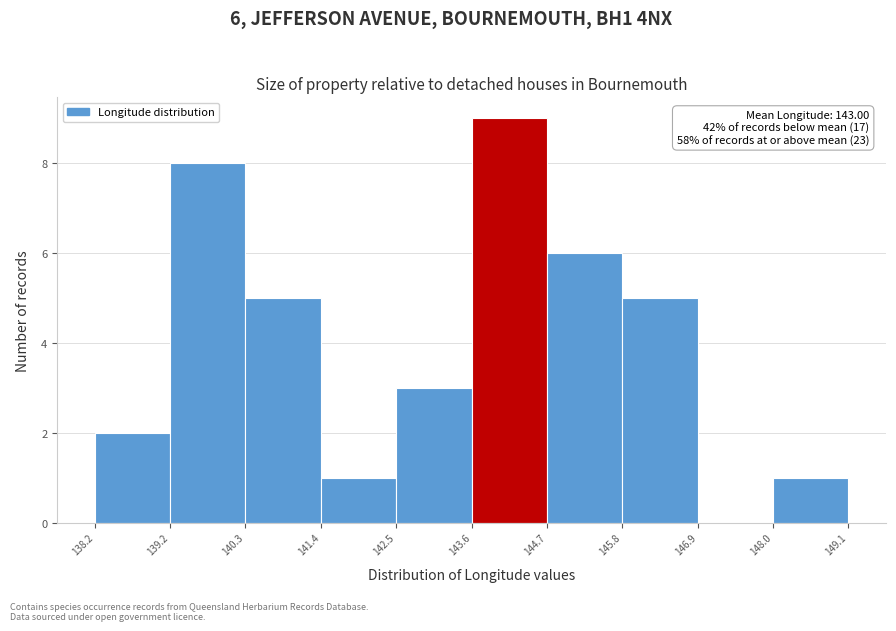

Over which range of the x-axis is the bar tallest?

143.6 to 144.7